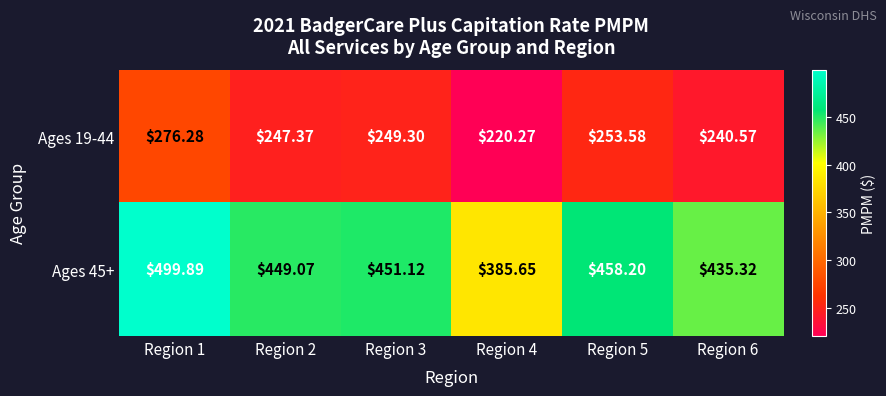

Count the number of data series in this chart.

2